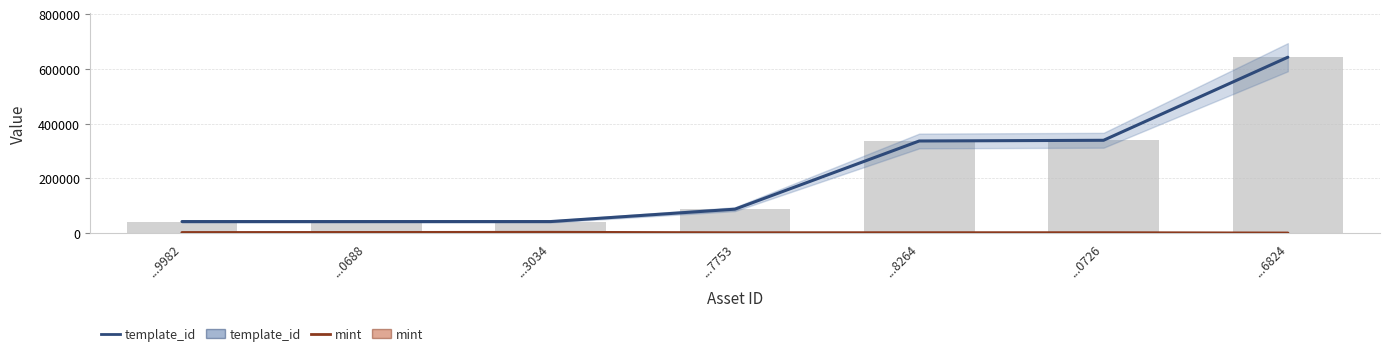

Which category has the highest value across all series?

...6824